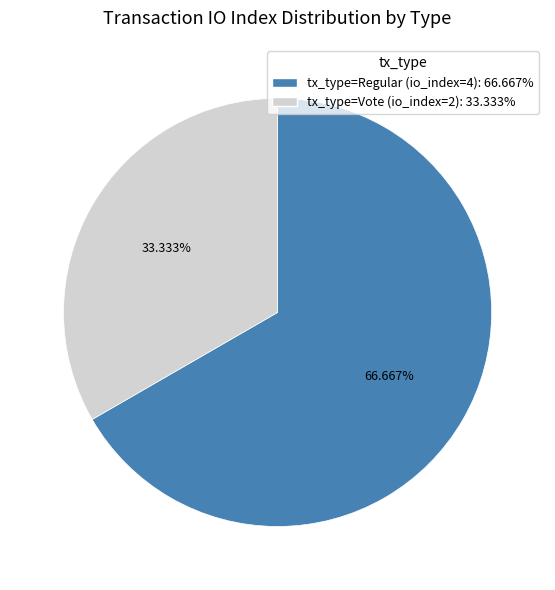

The tx_type=Regular (io_index=4) slice represents 79% of the pie. True or false?

False